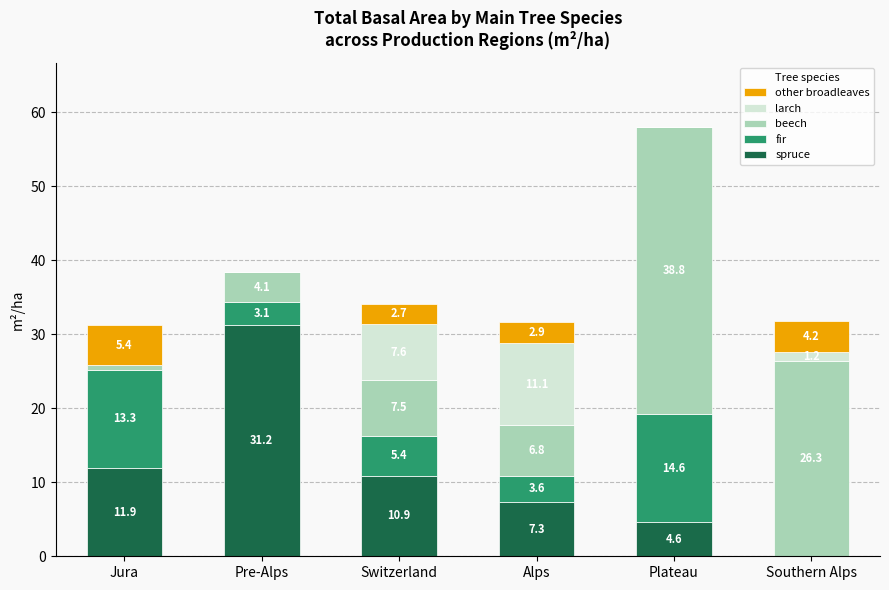

What is the difference between the spruce values at Alps and Pre-Alps?

23.9